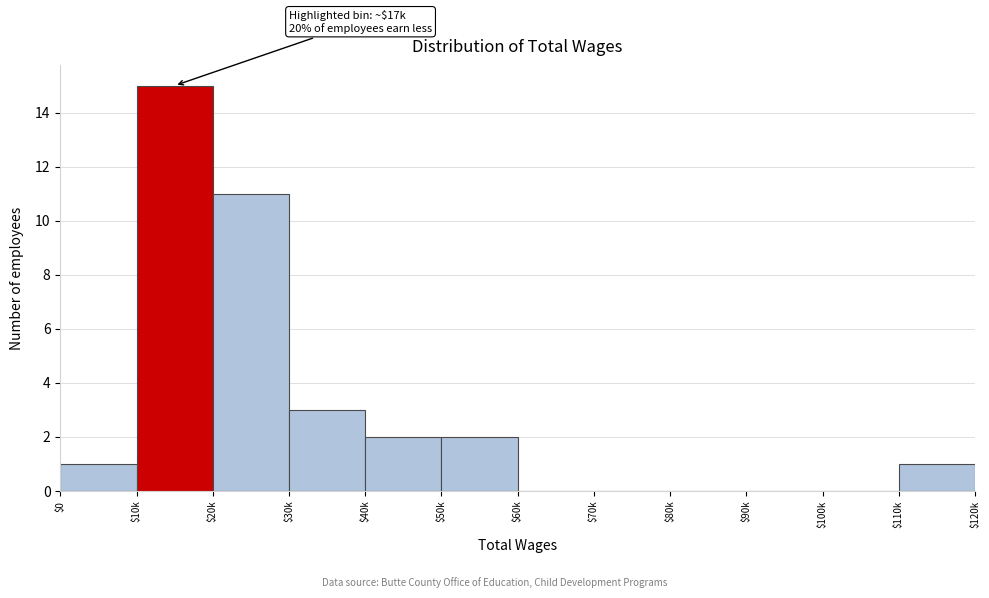

The chart shows a value of 1 at $110k. True or false?

True